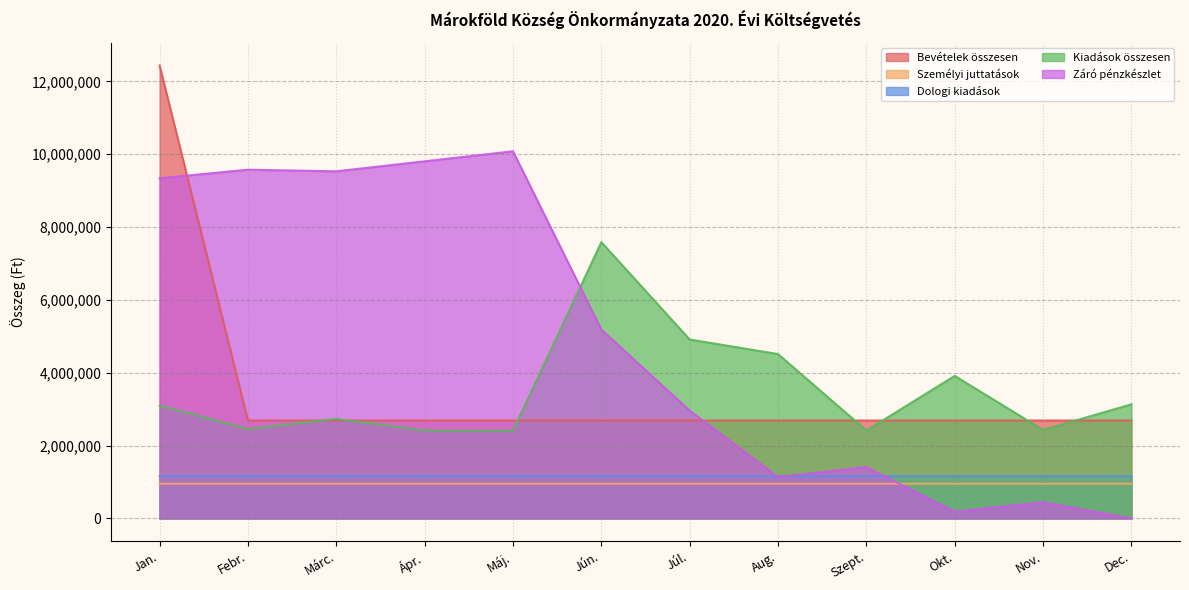

True or false: Bevételek összesen has a value of 2688407 at Szept..

True